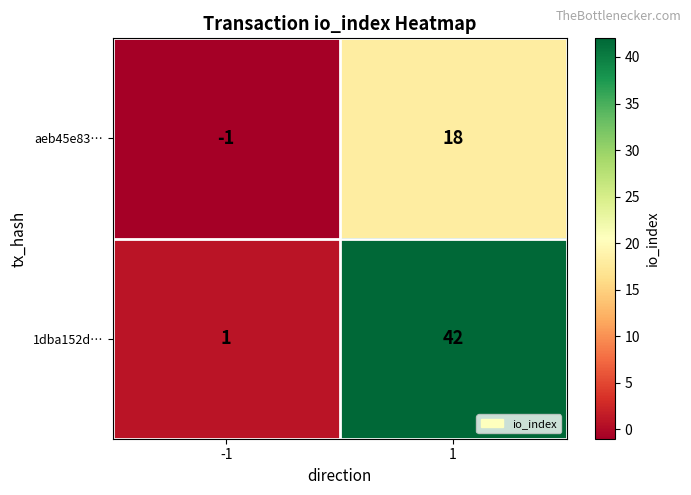

Rank the series by their maximum value, from highest to lowest.

1dba152d…, aeb45e83…